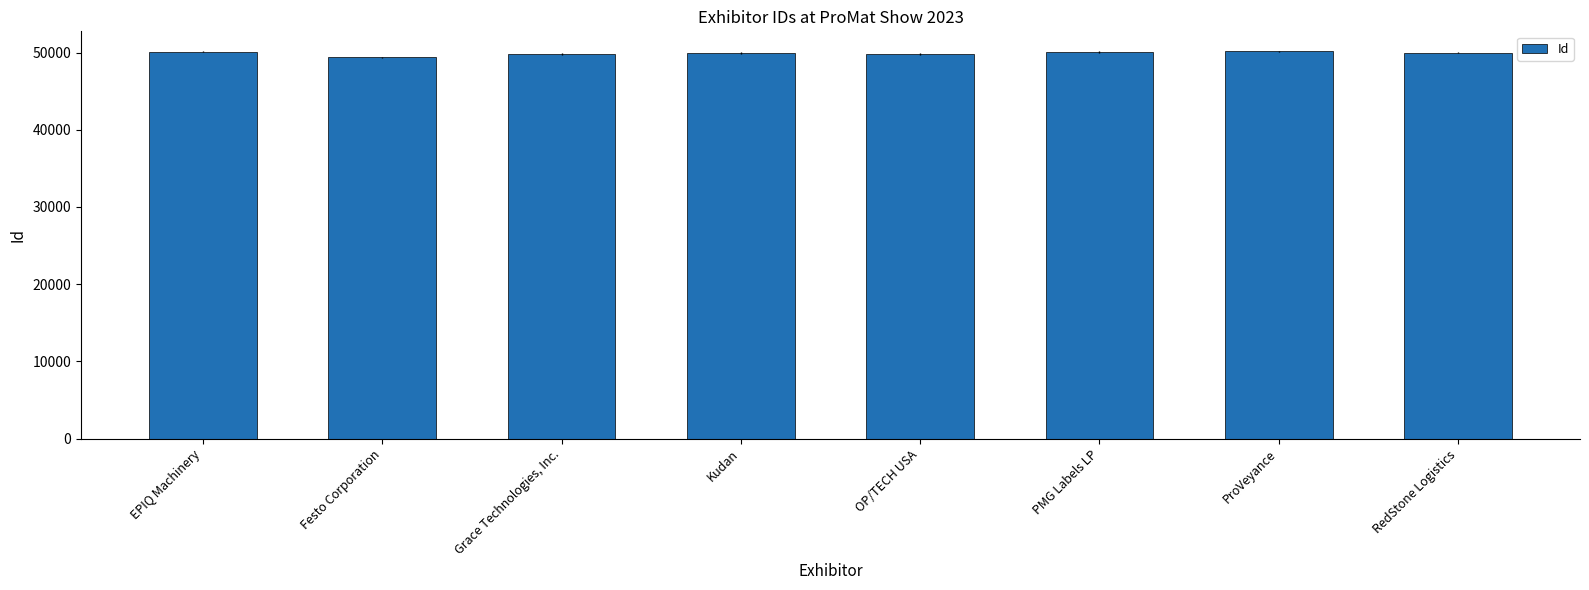

What is the value of the 5th bar from the left?

49838